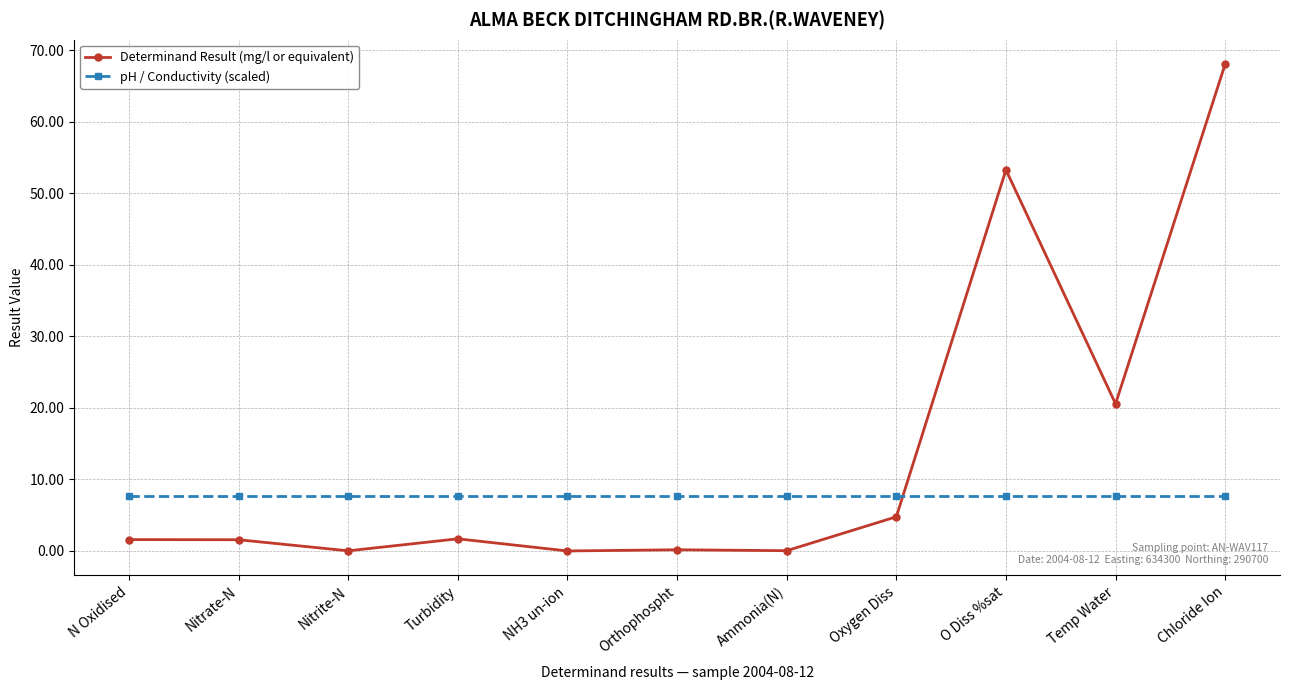

Which series has the largest total across all categories?

Determinand Result (mg/l or equivalent)